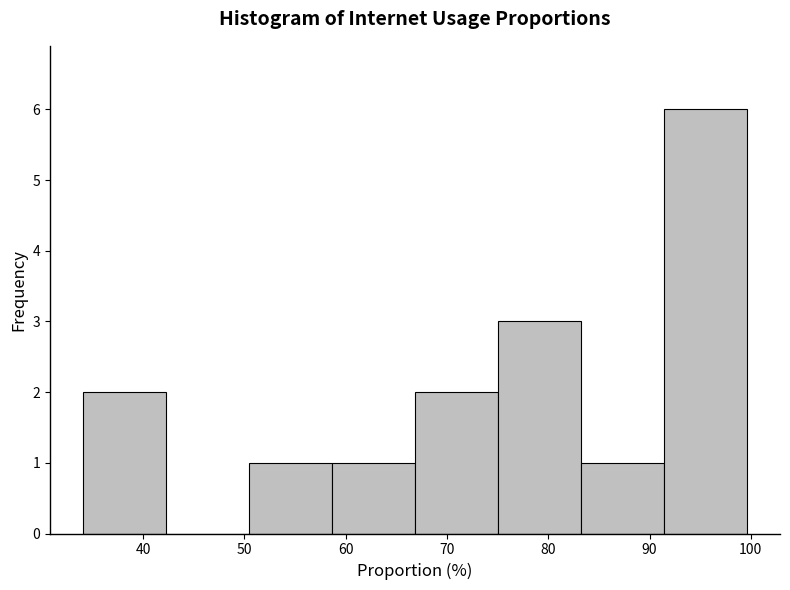

Reading left to right, list every bar in this chart as the range it spans on the x-axis followed by its height. Neither the bar edges nor the heights are printed on the chart, so give them approximately, as read against the axes.

34 to 42: 2
42 to 50: 0
50 to 59: 1
59 to 67: 1
67 to 75: 2
75 to 83: 3
83 to 91: 1
91 to 100: 6